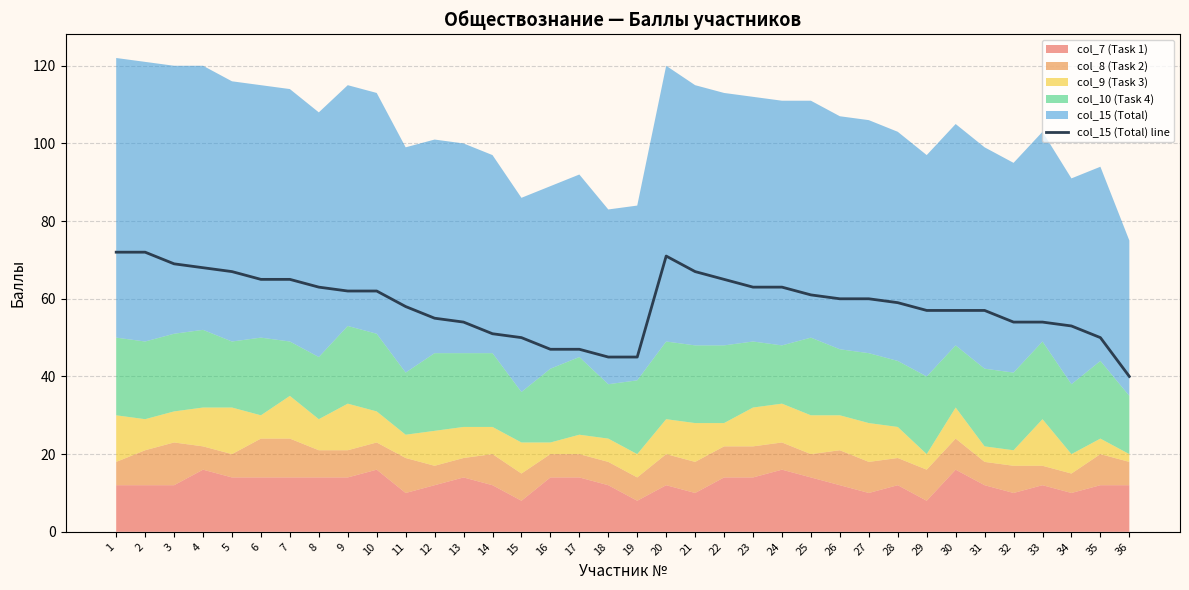

What is the average value?

59